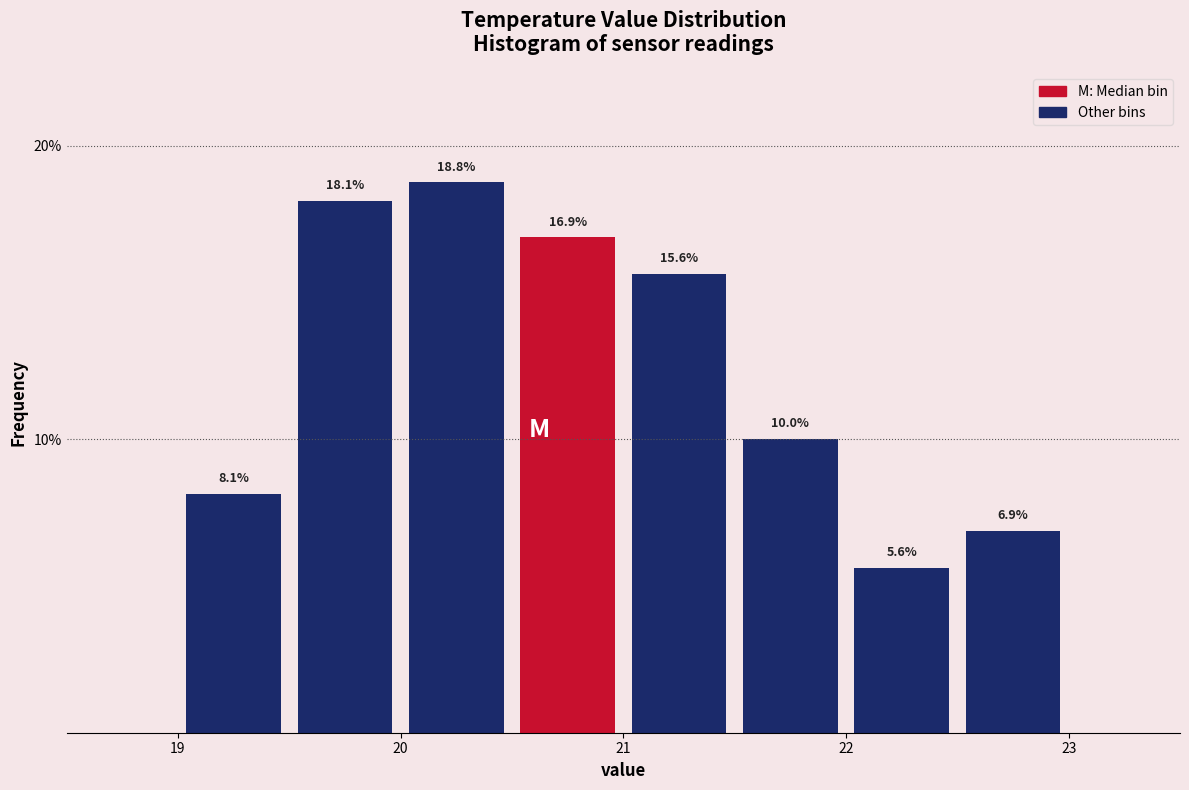

Reading left to right, transcribe this chart: for each bar, give the range it covers on the x-axis and its height.

19.0 to 19.5: 8.1
19.5 to 20.0: 18.1
20.0 to 20.5: 18.8
20.5 to 21.0: 16.9
21.0 to 21.5: 15.6
21.5 to 22.0: 10.0
22.0 to 22.5: 5.6
22.5 to 23.0: 6.9